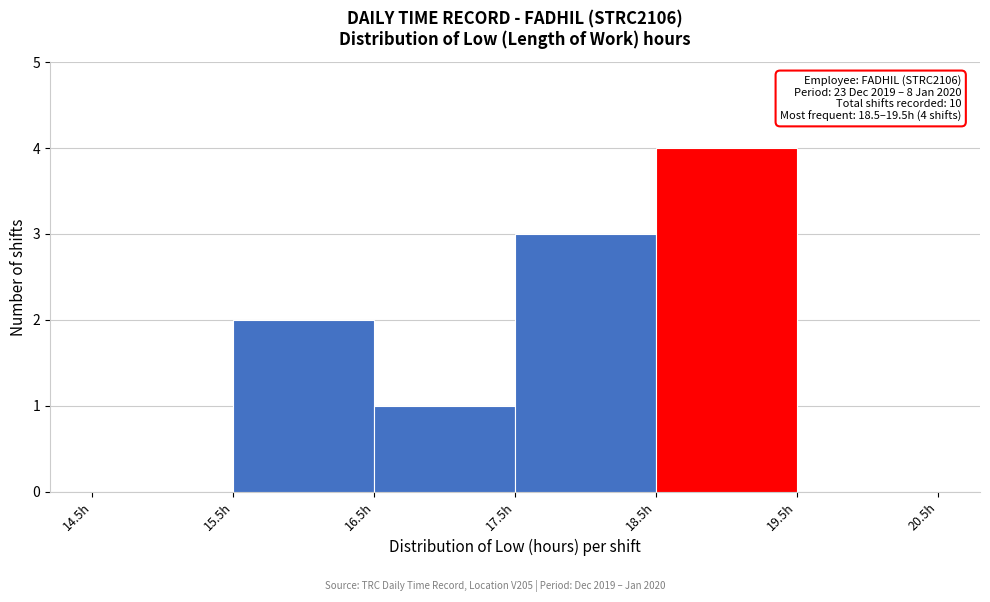

Over which range of the x-axis is the bar tallest?

18.5 to 19.5